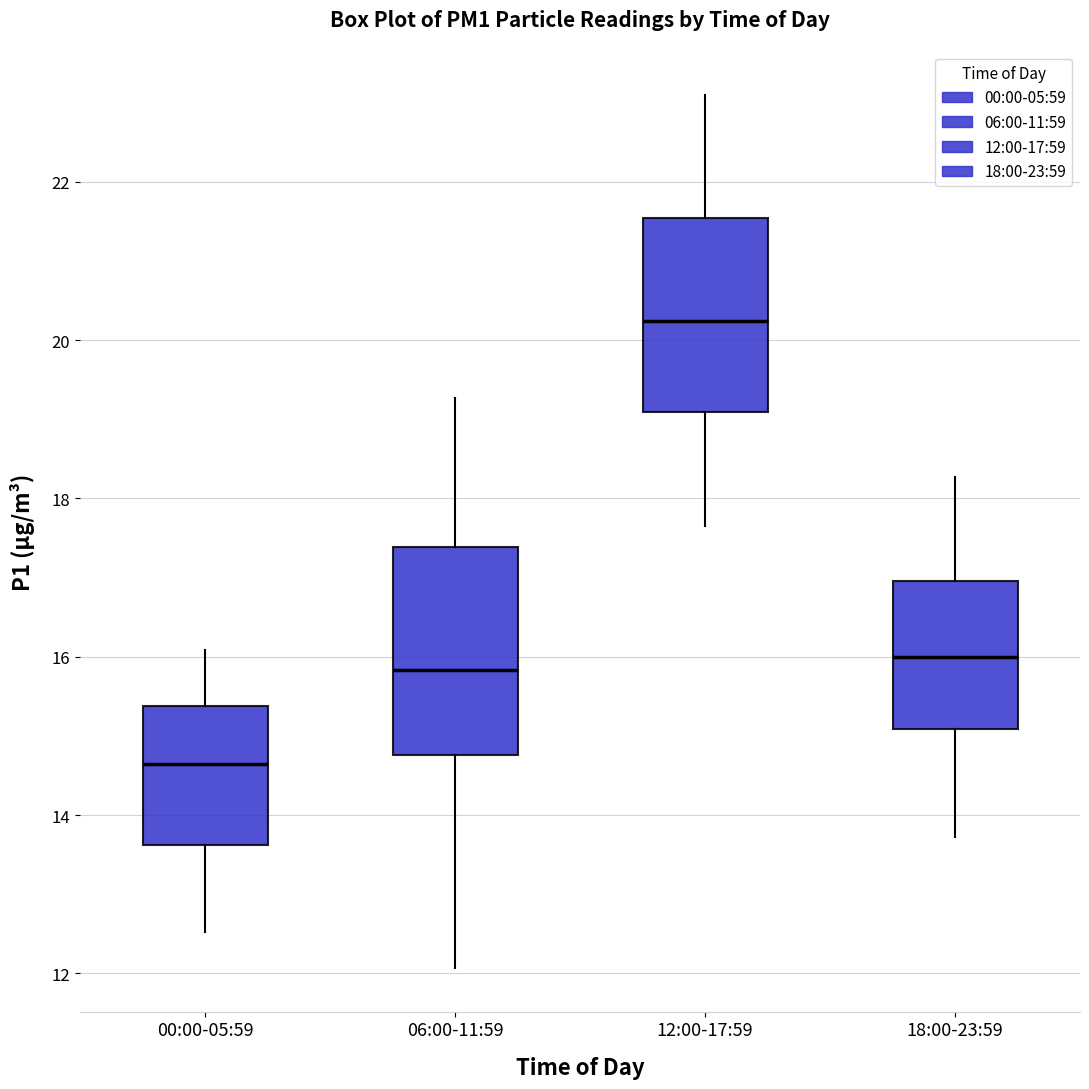

Which box has the lowest median line?

00:00-05:59